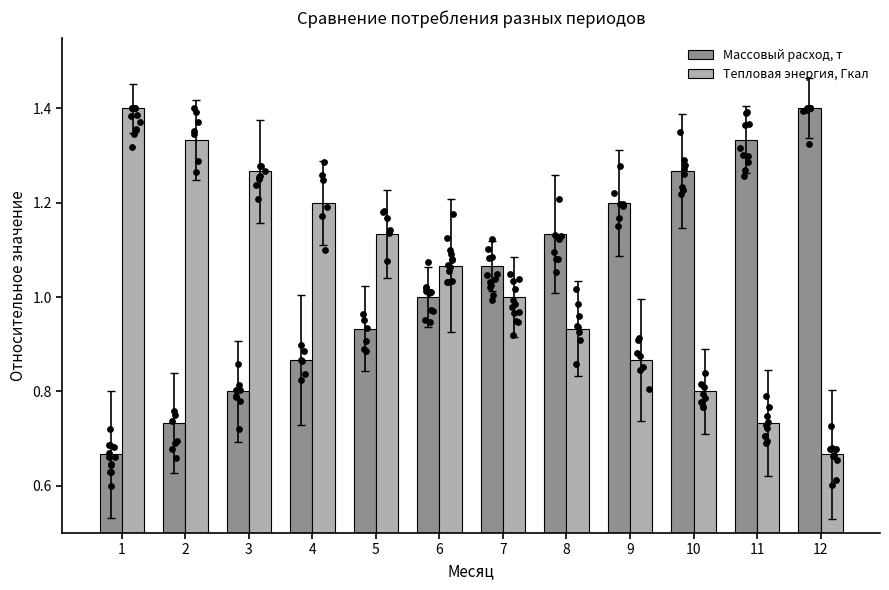

What are all the series names shown in the legend?

Массовый расход, т, Тепловая энергия, Гкал